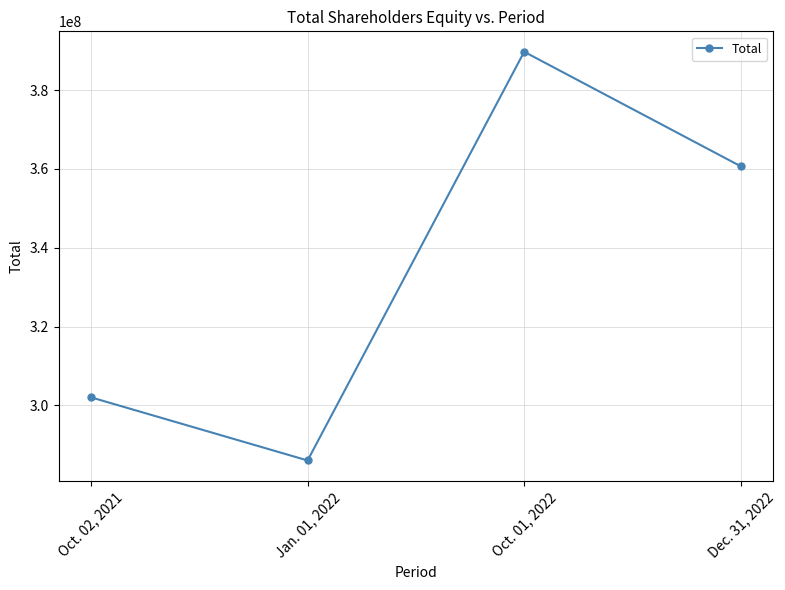

How many points are lower than both their immediate neighbors (excluding endpoints)?

1